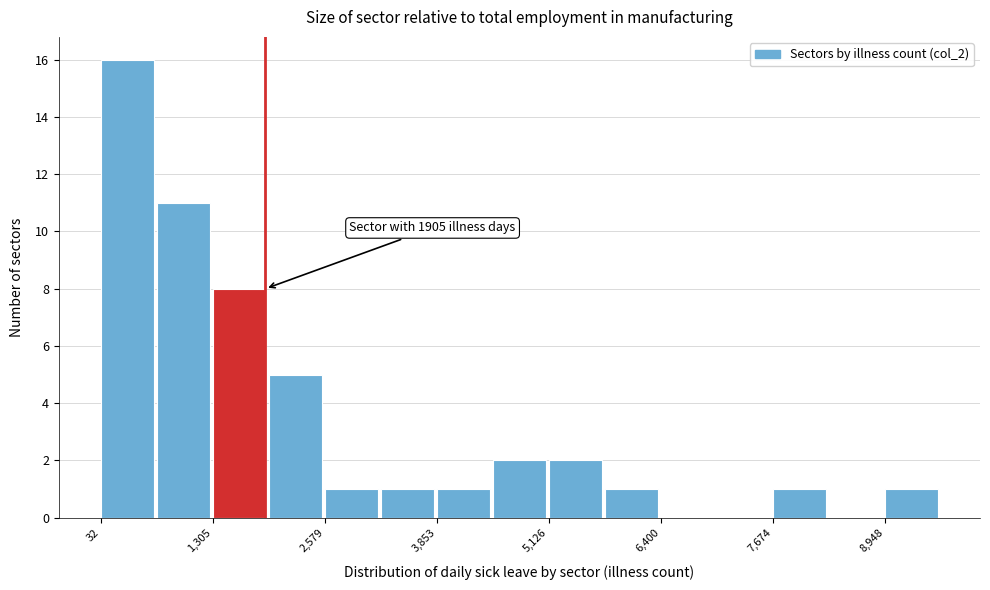

Read against the x-axis, roughly where is the centre of the tallest bar?

400